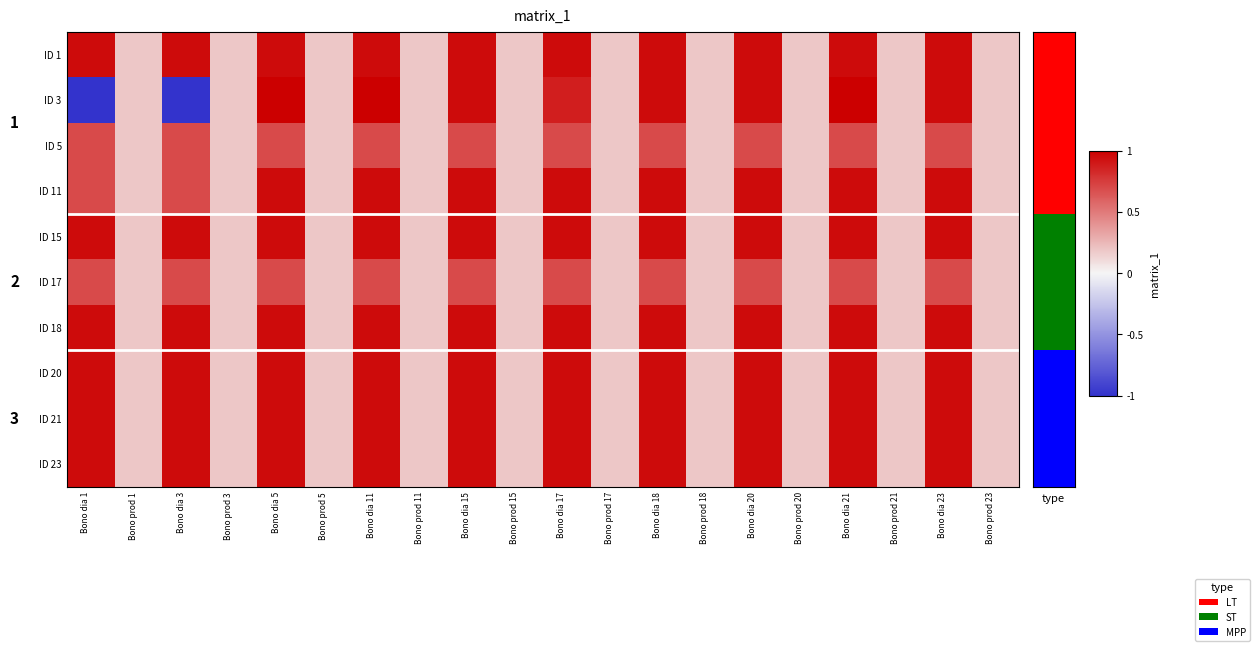

What is the total value across all series at Bono prod 15?

1.8